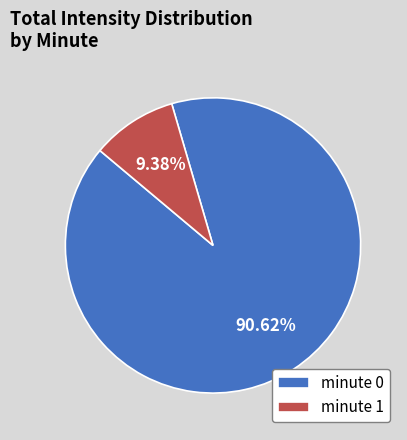

Combined, do minute 0 and minute 1 account for over 50%?

Yes